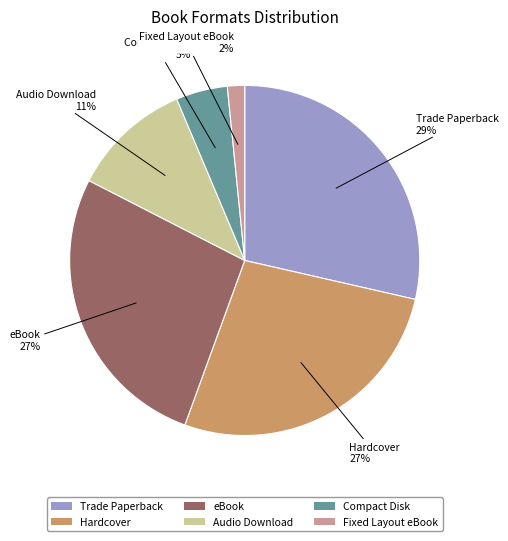

The Audio Download slice represents 1% of the pie. True or false?

False